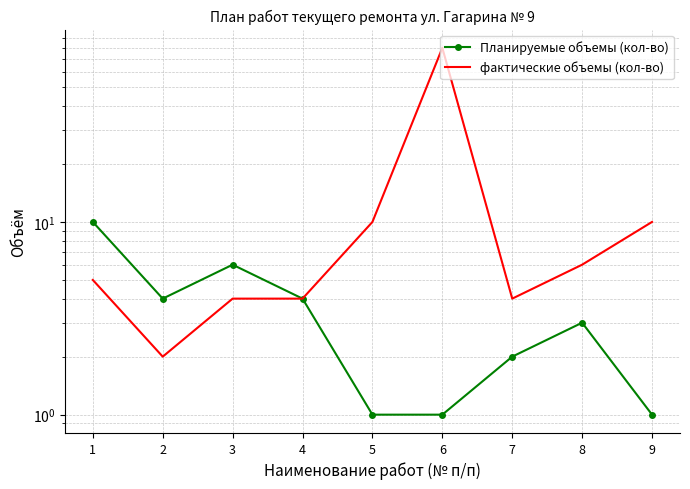

True or false: фактические объемы (кол-во) and Планируемые объемы (кол-во) intersect in this chart.

False